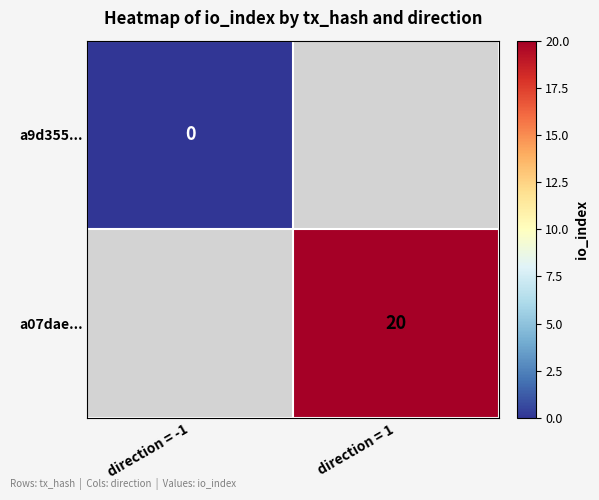

The a07dae... series shows 8 at direction = 1. True or false?

False